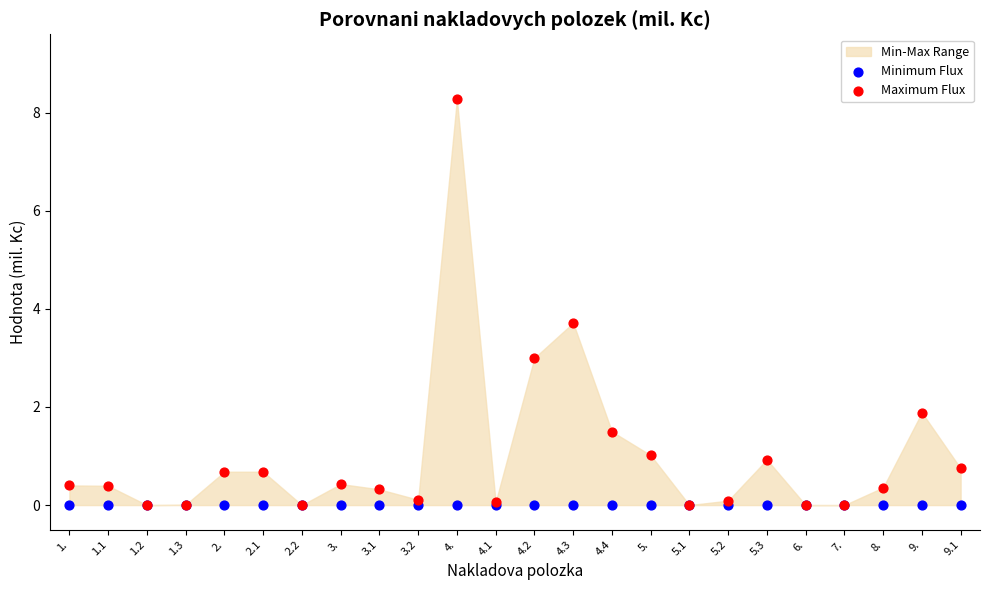

Across all series, what Y value is closest to 4?

3.7